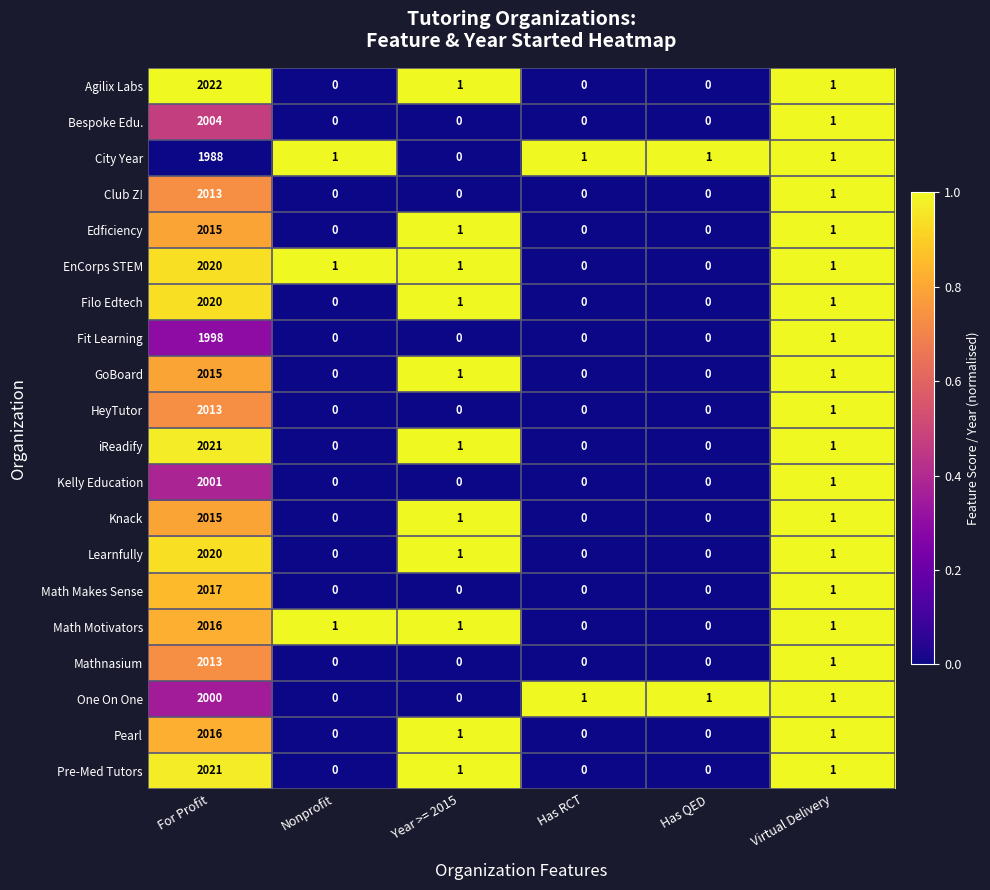

What is the sum of the Math Makes Sense values at Has RCT and For Profit?

2017